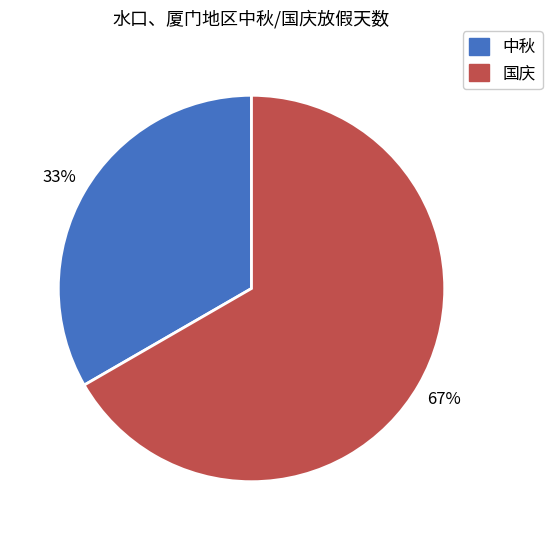

To the nearest percent, what is the average slice percentage?

50%